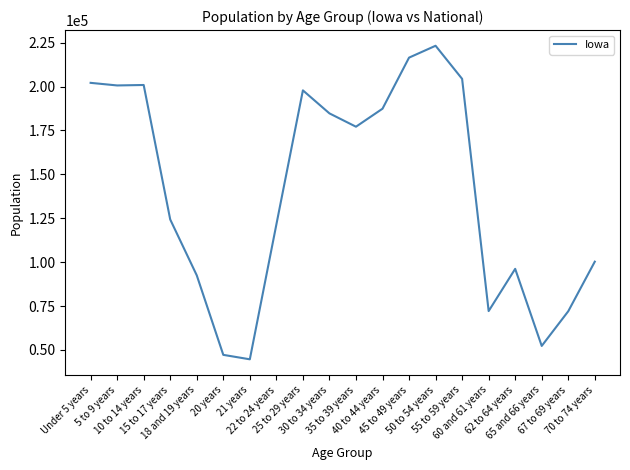

Between 67 to 69 years and 30 to 34 years, which is larger?

30 to 34 years